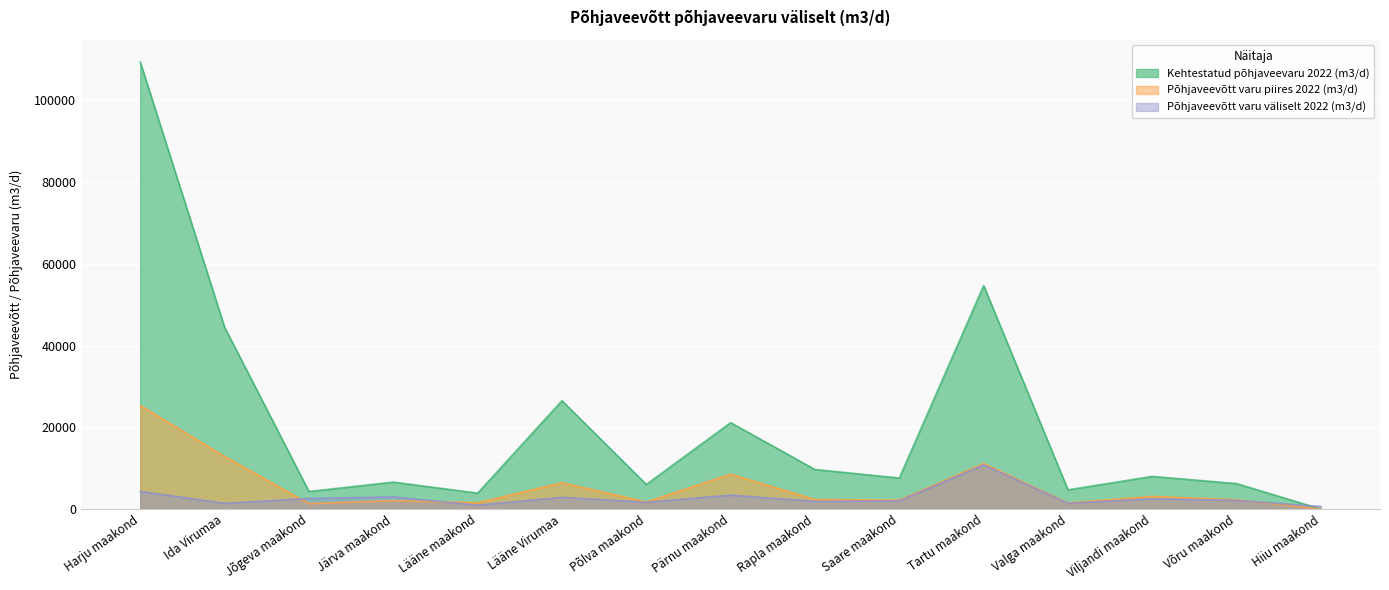

Reading left to right, what are all the values shown in this chart?

Kehtestatud põhjaveevaru 2022 (m3/d): Harju maakond=109310.0	Ida Virumaa=44450.0	Jõgeva maakond=4300.0	Järva maakond=6600.0	Lääne maakond=3900.0	Lääne Virumaa=26510.0	Põlva maakond=6020.0	Pärnu maakond=21140.0	Rapla maakond=9681.0	Saare maakond=7600.0	Tartu maakond=54660.0	Valga maakond=4700.0	Viljandi maakond=8000.0	Võru maakond=6225.0	Hiiu maakond=0.0
Põhjaveevõtt varu piires 2022 (m3/d): Harju maakond=25305.9	Ida Virumaa=12865.8	Jõgeva maakond=1329.0	Järva maakond=2050.3	Lääne maakond=1545.0	Lääne Virumaa=6428.0	Põlva maakond=1732.6	Pärnu maakond=8525.6	Rapla maakond=2338.5	Saare maakond=2194.4	Tartu maakond=11117.1	Valga maakond=1505.0	Viljandi maakond=3092.4	Võru maakond=2282.9	Hiiu maakond=0.0
Põhjaveevõtt varu väliselt 2022 (m3/d): Harju maakond=4314.9	Ida Virumaa=1415.3	Jõgeva maakond=2596.3	Järva maakond=2972.2	Lääne maakond=954.4	Lääne Virumaa=2867.2	Põlva maakond=1665.0	Pärnu maakond=3404.3	Rapla maakond=1891.3	Saare maakond=2006.3	Tartu maakond=10810.3	Valga maakond=1431.1	Viljandi maakond=2525.1	Võru maakond=2122.0	Hiiu maakond=619.9